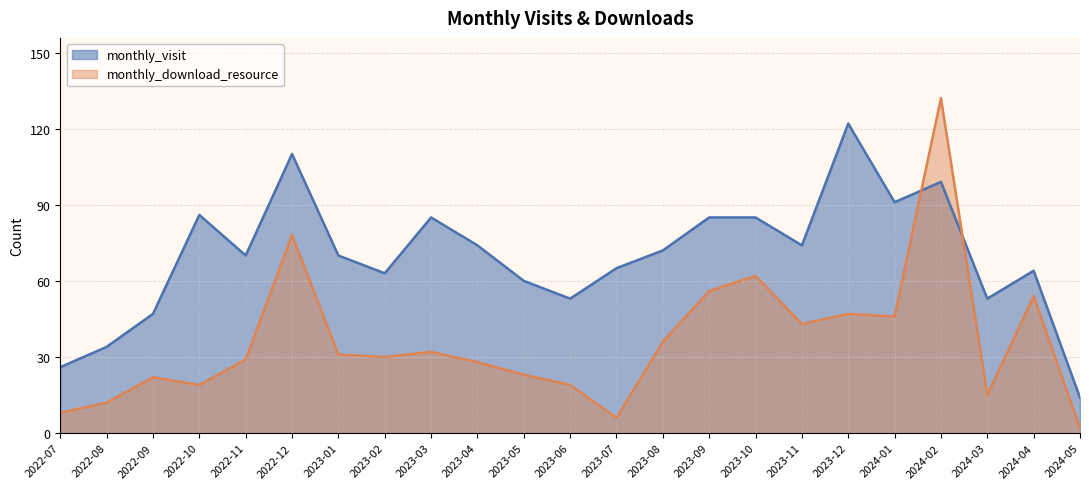

Between 2024-03 and 2023-03, which is larger?

2023-03